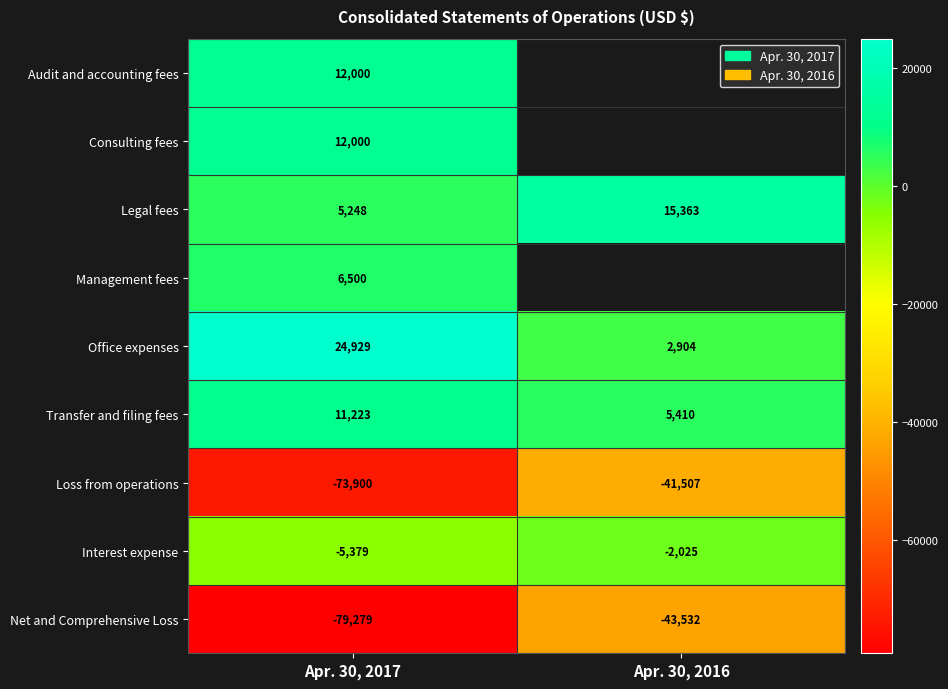

At which category is the sum across all series the highest?

Apr. 30, 2017